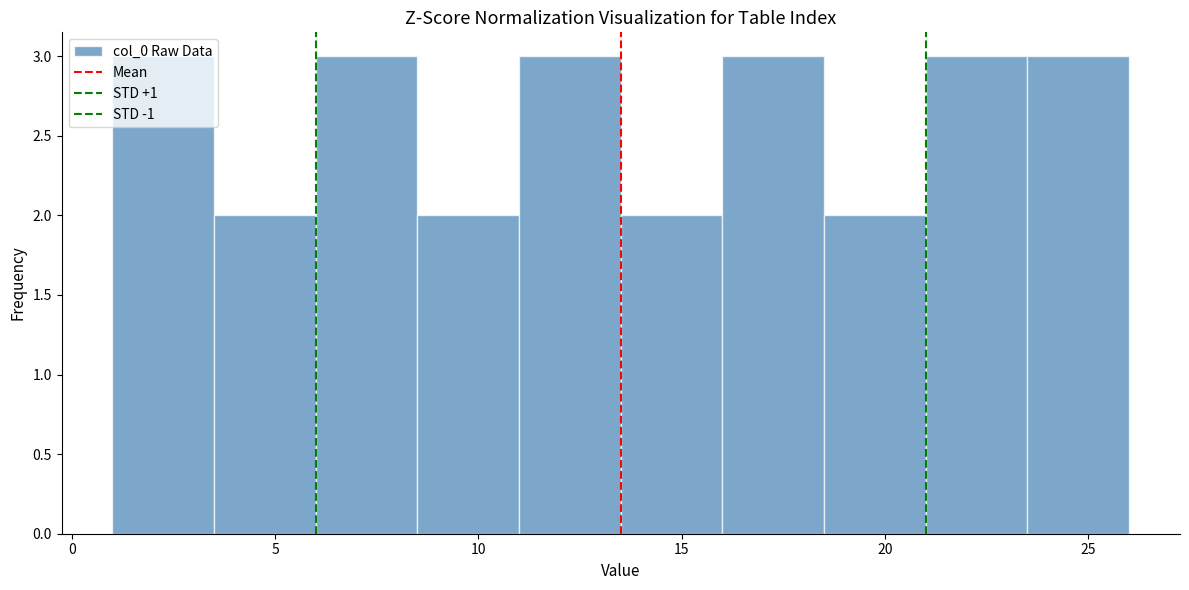

Reading left to right, transcribe this chart: for each bar, give the range it covers on the x-axis and its height. The values are not printed on the chart, so give them approximately, as read against the axis.

1.0 to 3.5: 3
3.5 to 6.0: 2
6.0 to 8.5: 3
8.5 to 11.0: 2
11.0 to 13.5: 3
13.5 to 16.0: 2
16.0 to 18.5: 3
18.5 to 21.0: 2
21.0 to 23.5: 3
23.5 to 26.0: 3